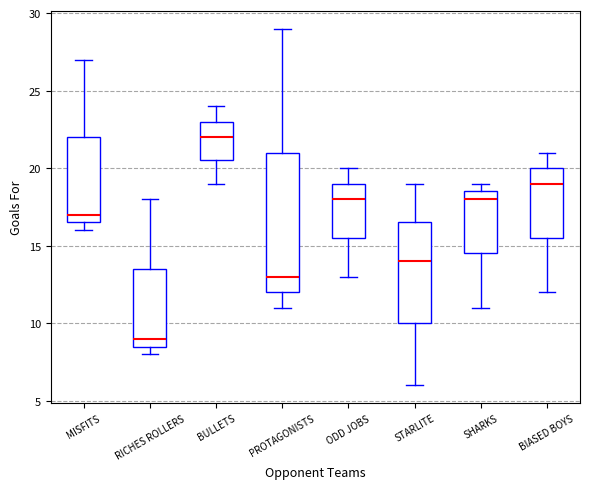

Where does the lower whisker of the box for PROTAGONISTS end on the y-axis? The values are not printed on the chart, so give them approximately, as read against the axis.

11.0